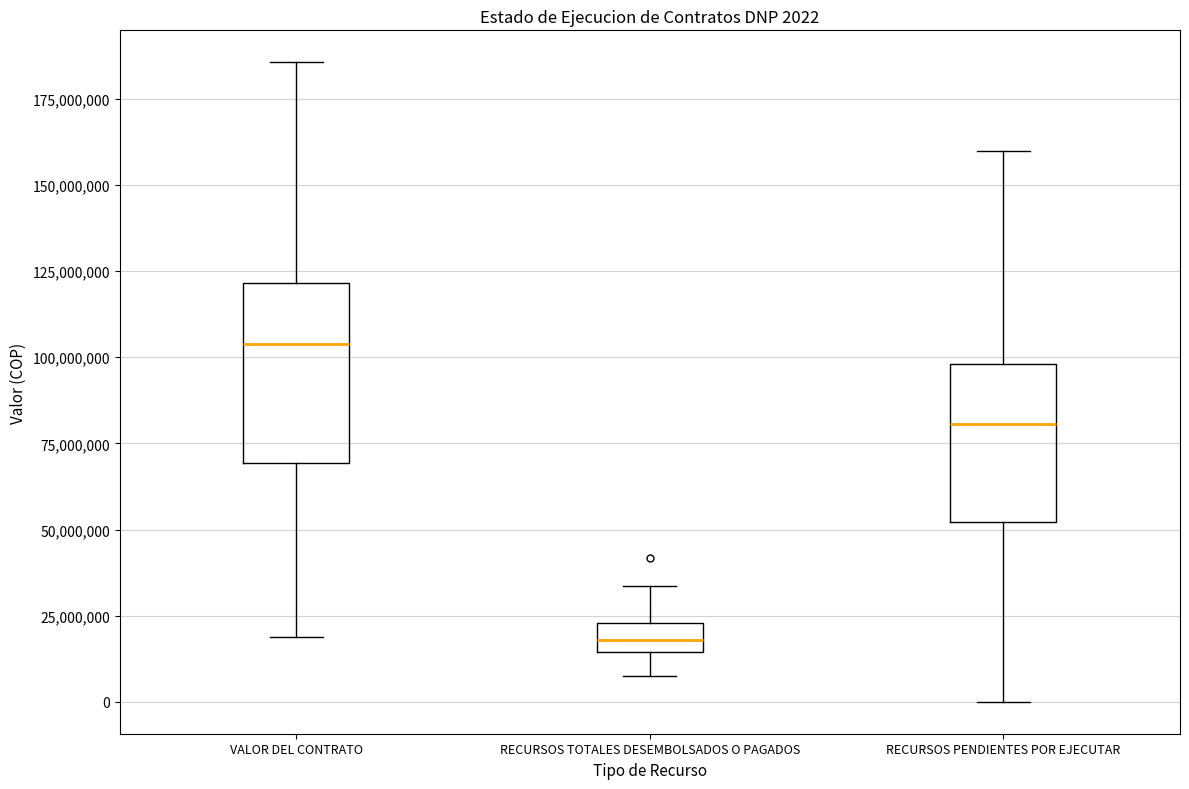

Which box has the lowest median line?

RECURSOS TOTALES DESEMBOLSADOS O PAGADOS